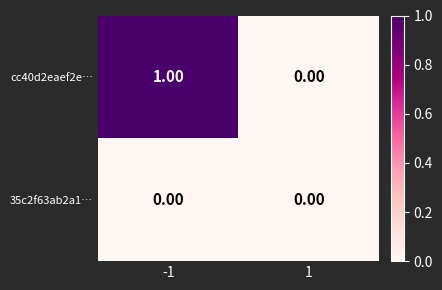

Is the value of cc40d2eaef2e… at -1 greater than the value of 35c2f63ab2a1… at 1?

Yes